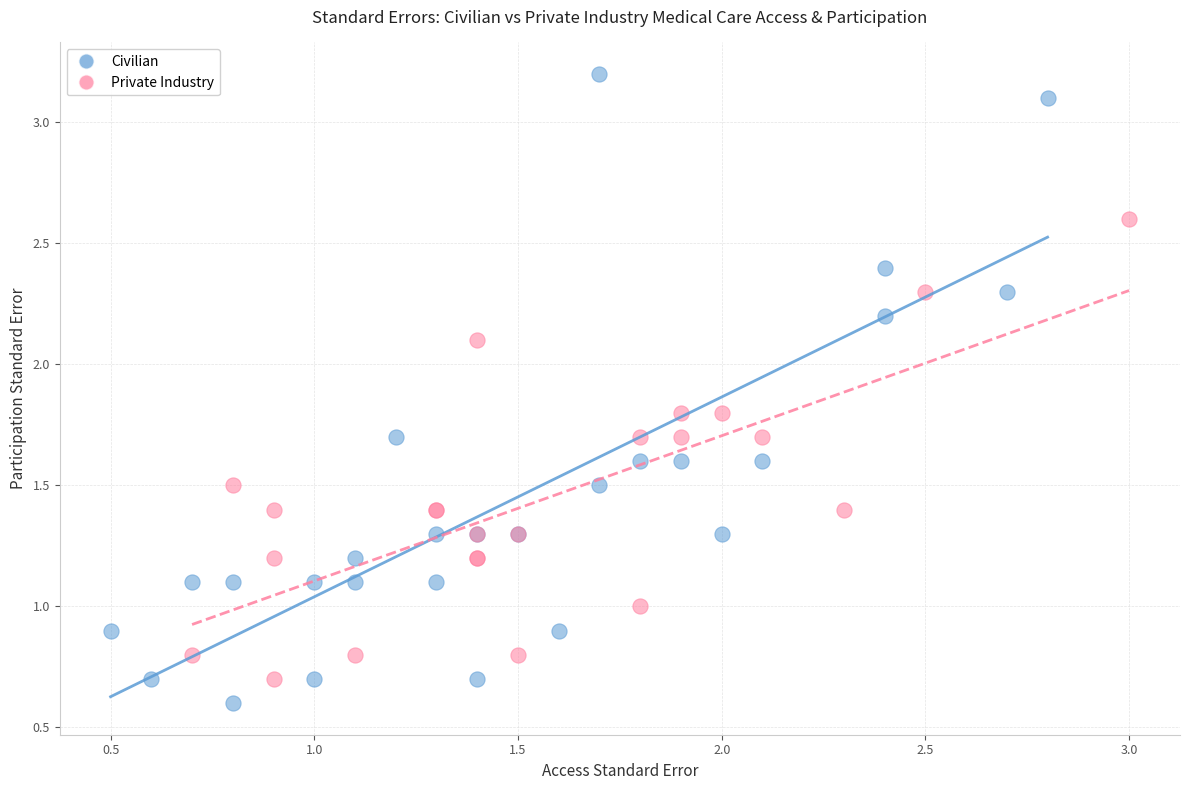

Which series contains the highest Y value?

Civilian